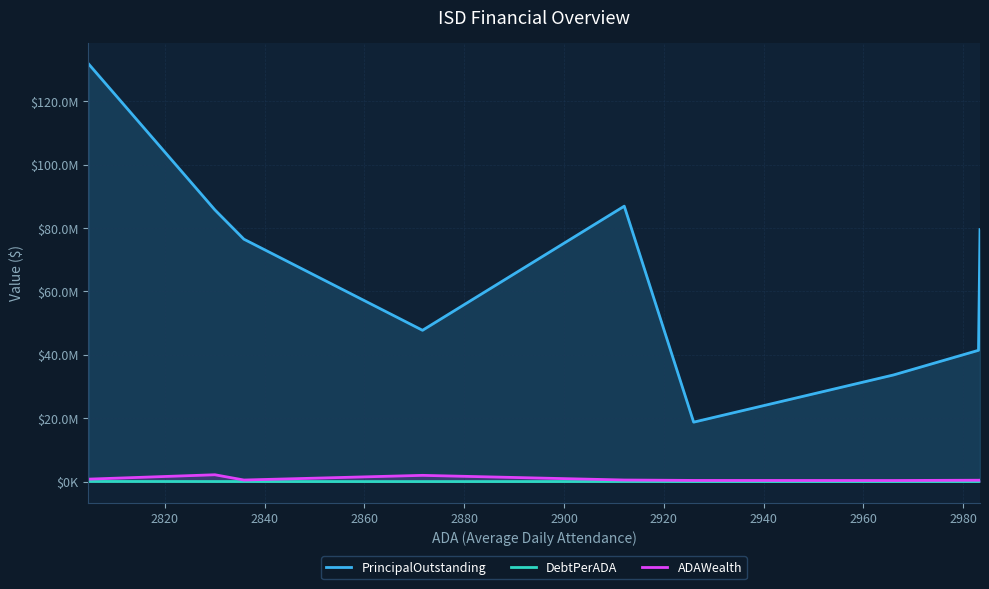

What is the value of the DebtPerADA point at the 3rd from the left?

26962.0